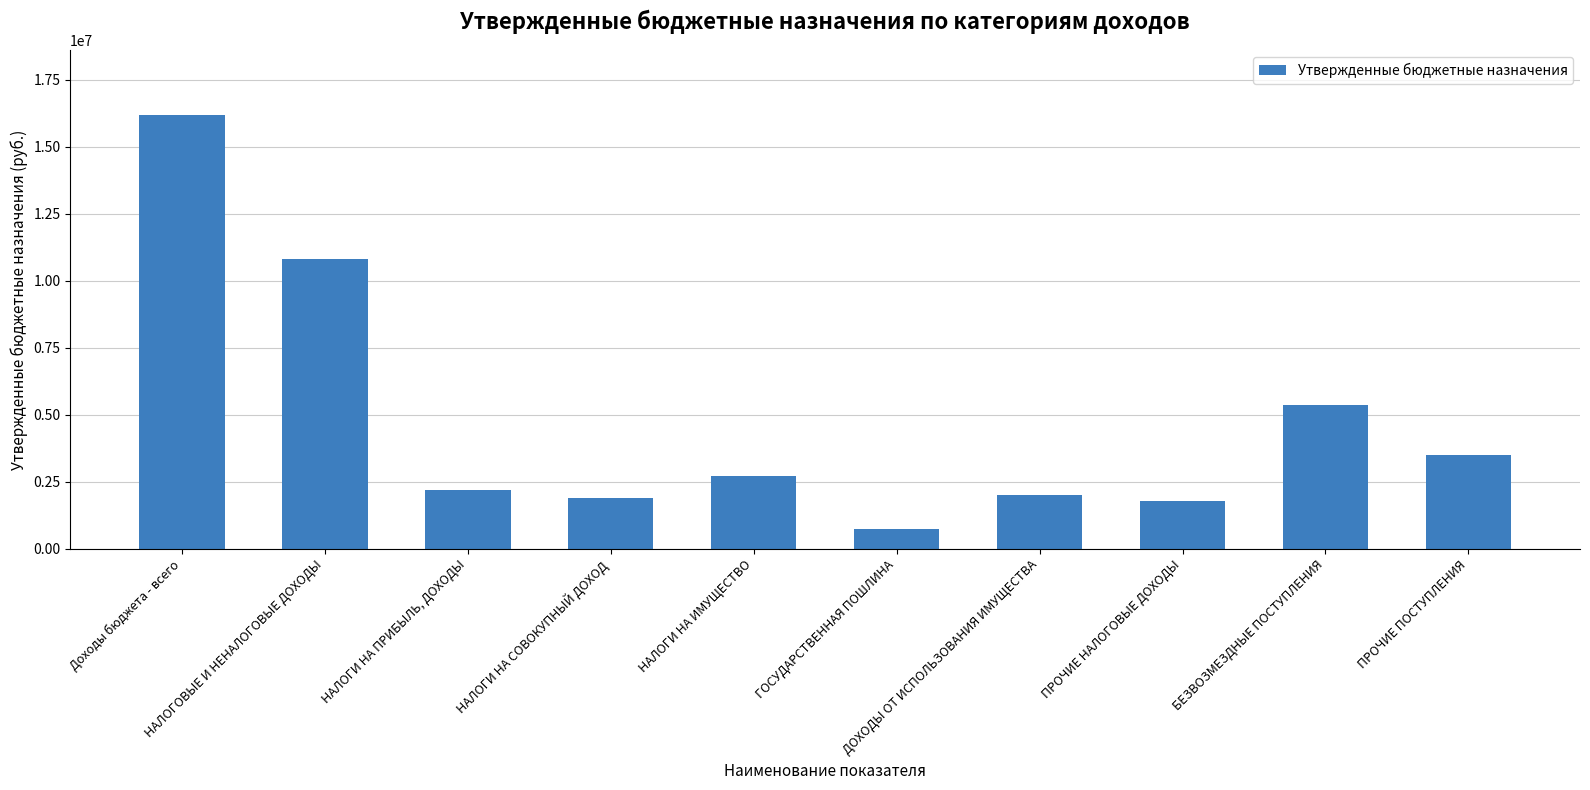

How many categories are shown in the chart?

10